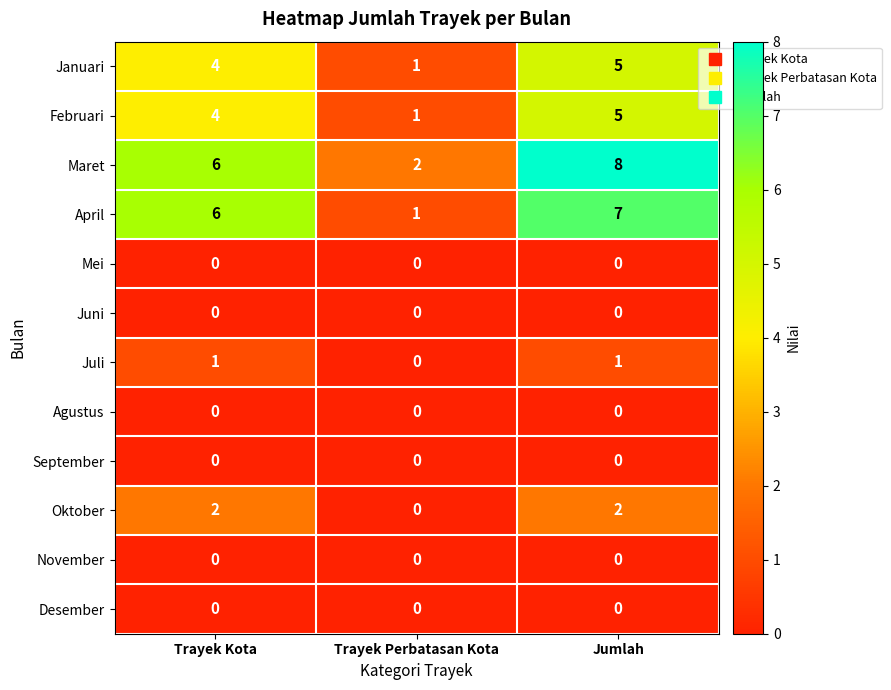

Count the Januari values in the range 1 to 5.

3